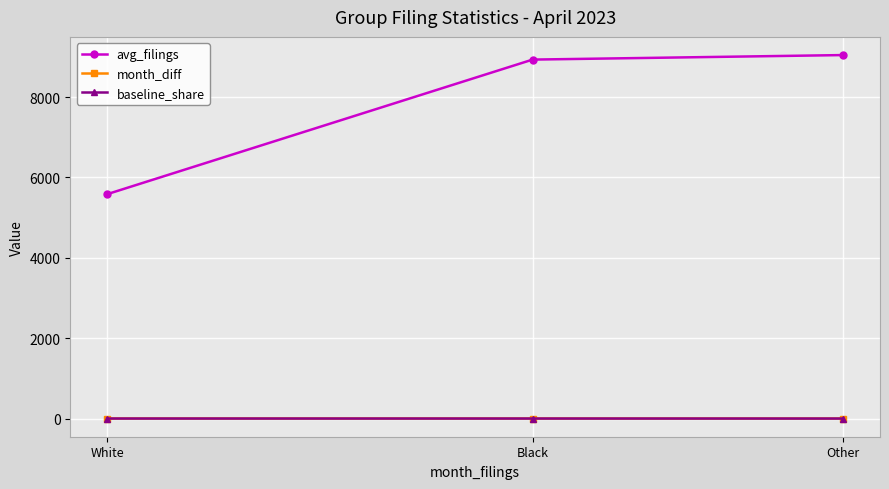

What position from the left is White?

1